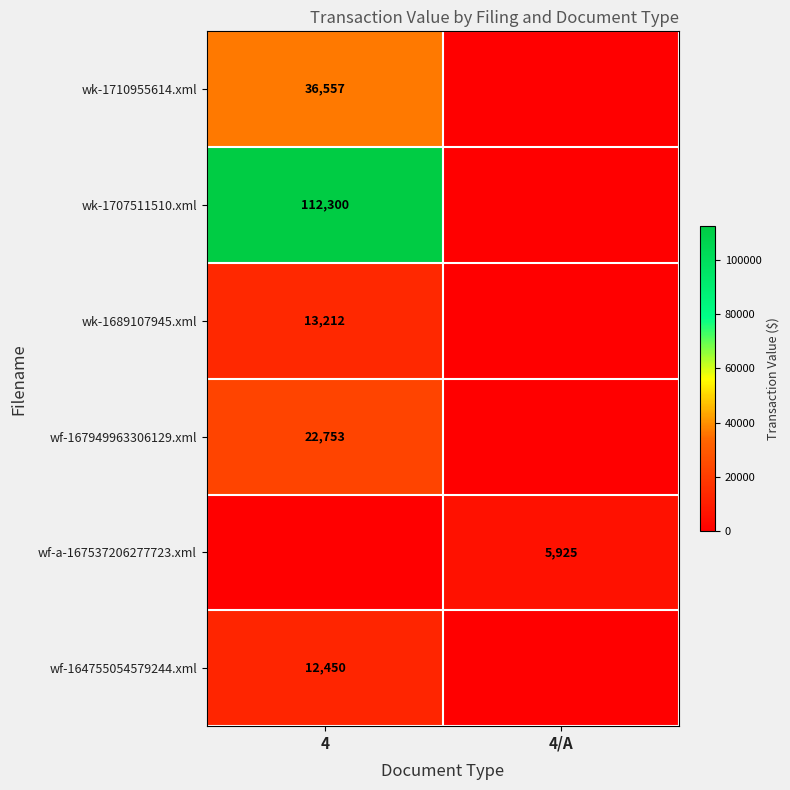

Is it true that wk-1710955614.xml equals 54334 at 4?

False